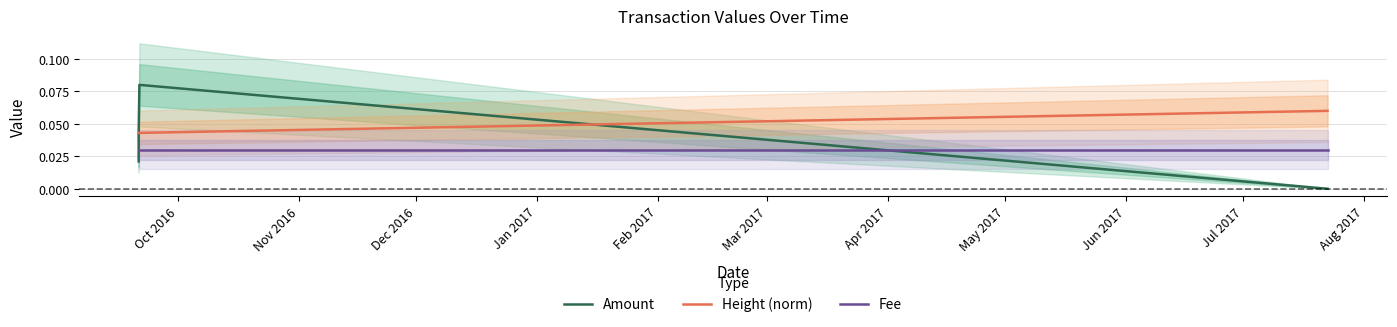

True or false: Fee and Height (norm) cross at least once.

False